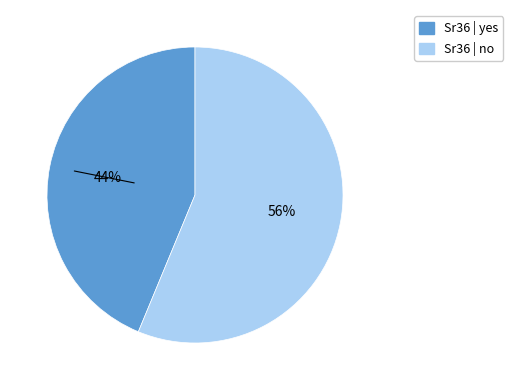

Does any single category account for the majority?

Yes